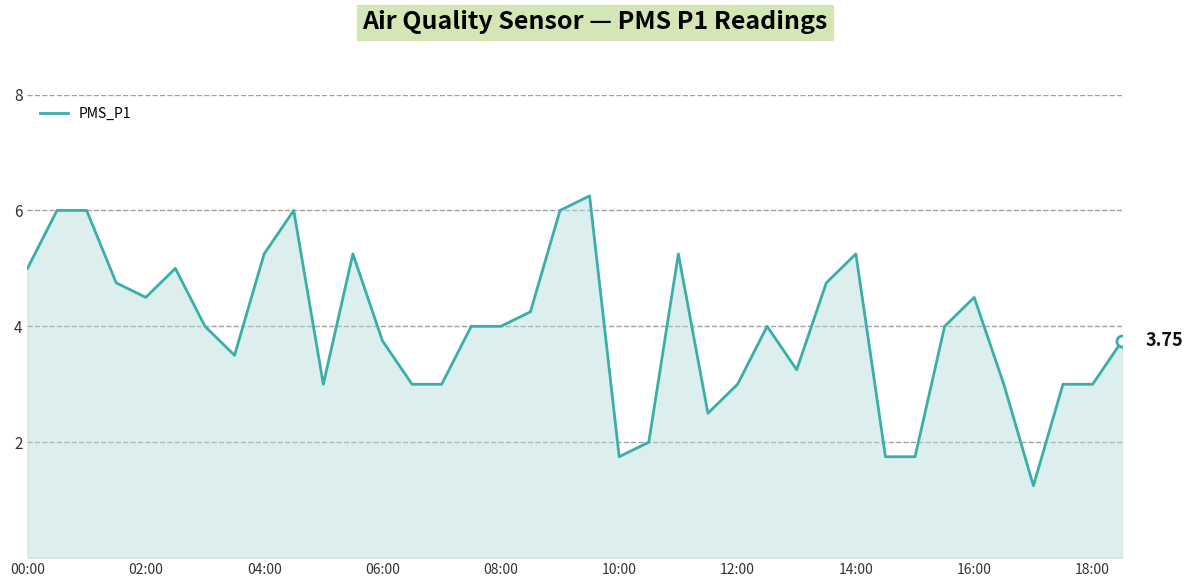

What is the difference between the maximum and minimum values?

5.0